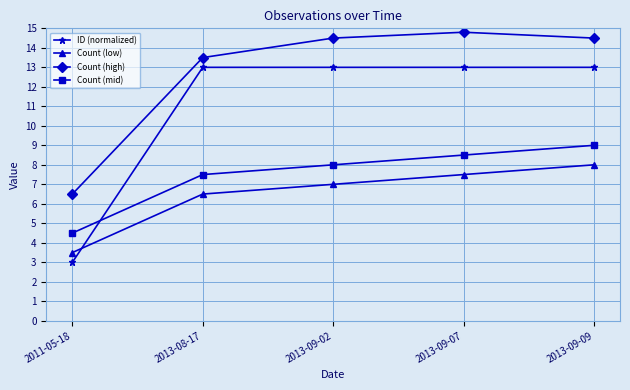

Rank the series by their average value, from lowest to highest.

Count (low), Count (mid), ID (normalized), Count (high)